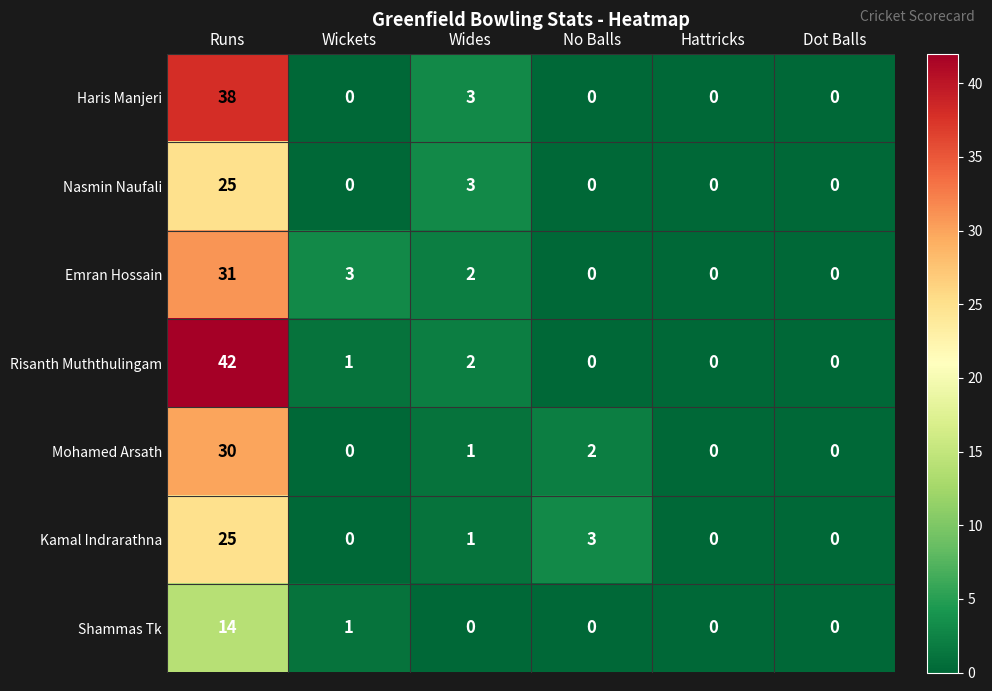

Which series has the largest range (max minus min)?

Risanth Muththulingam